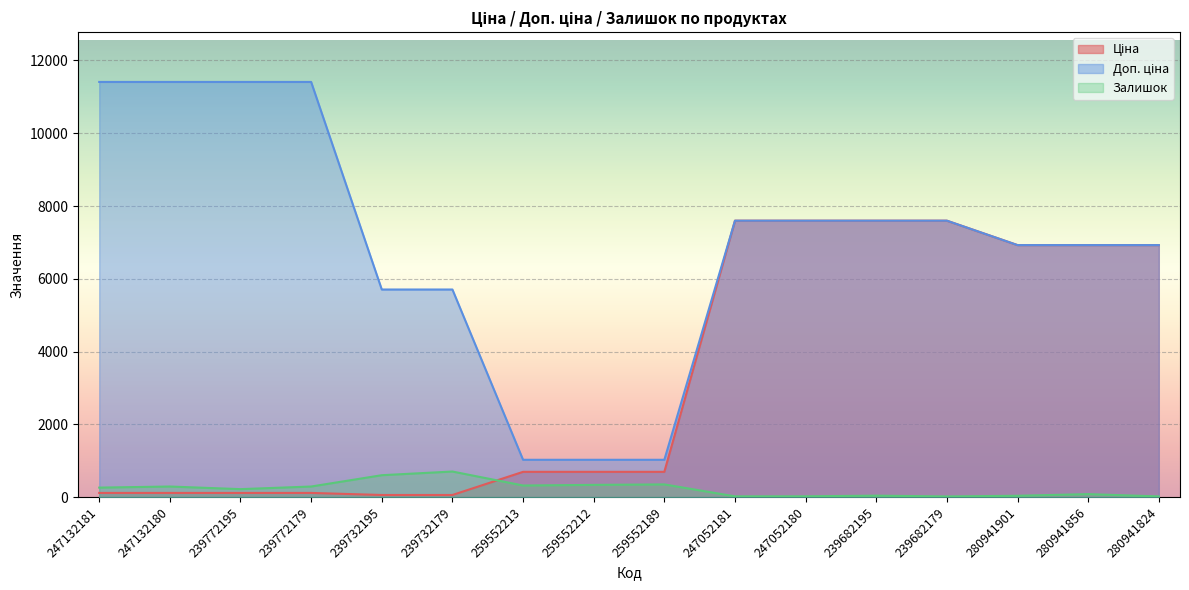

What is the value of the Ціна point at the 7th from the left?

693.7